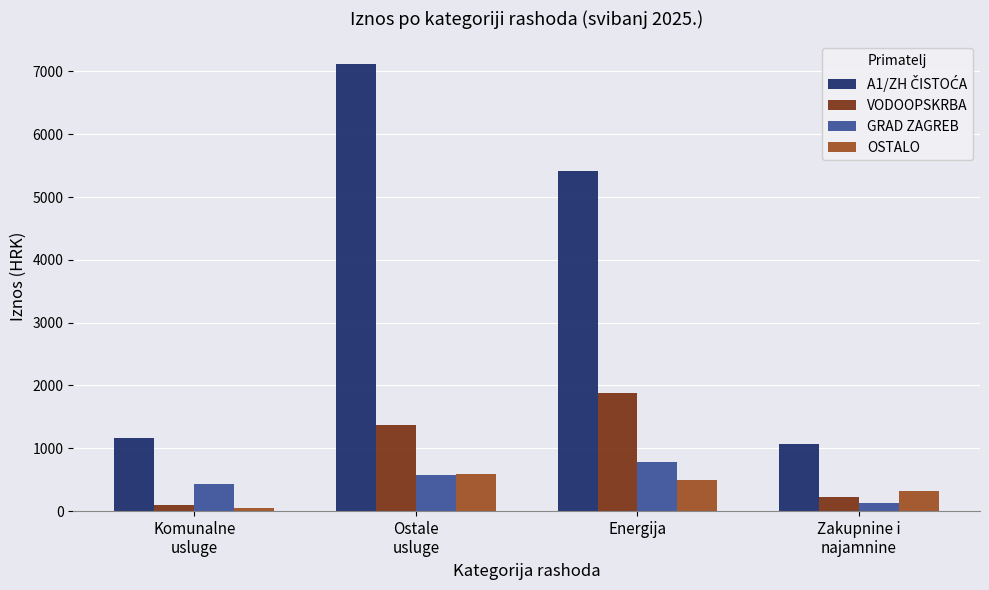

At which category is the sum across all series the highest?

Ostale
usluge